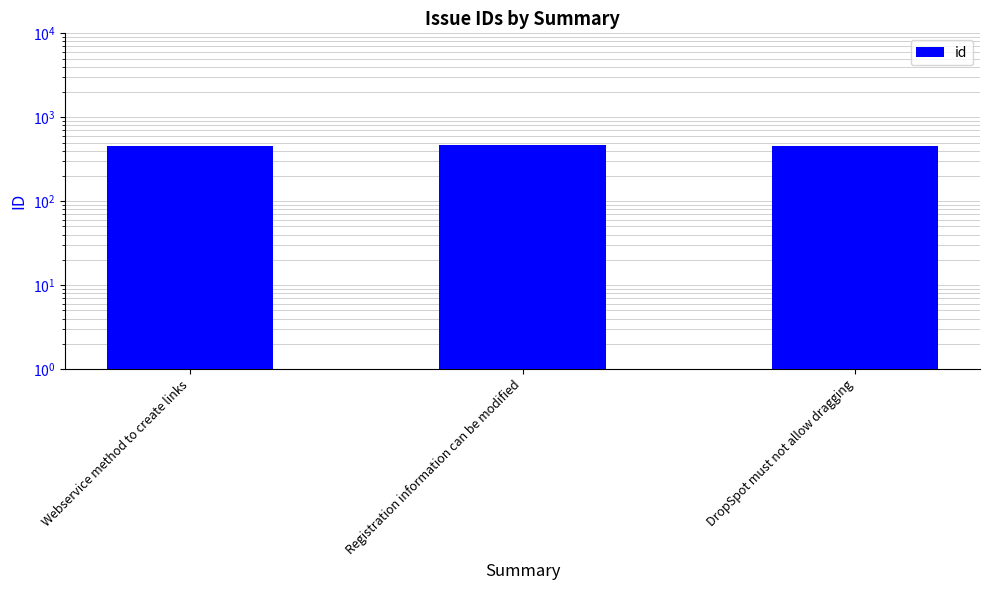

At which label does the data first exceed 458?

Registration information can be modified